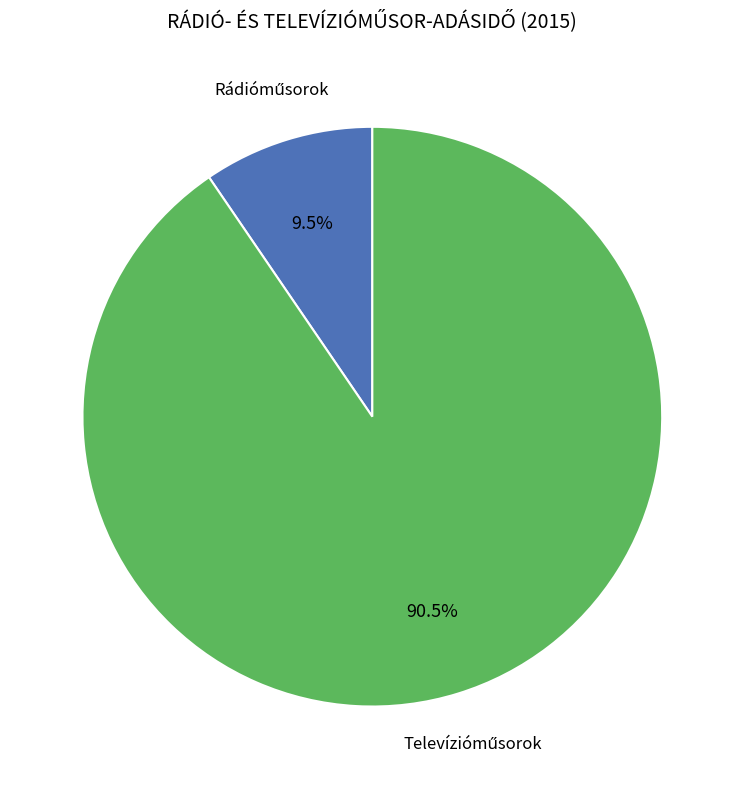

Is there any slice that represents more than half of the pie?

Yes